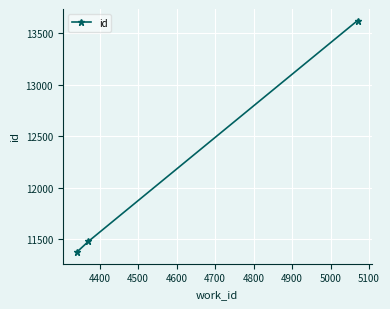

What is the minimum value shown in the chart?

11373